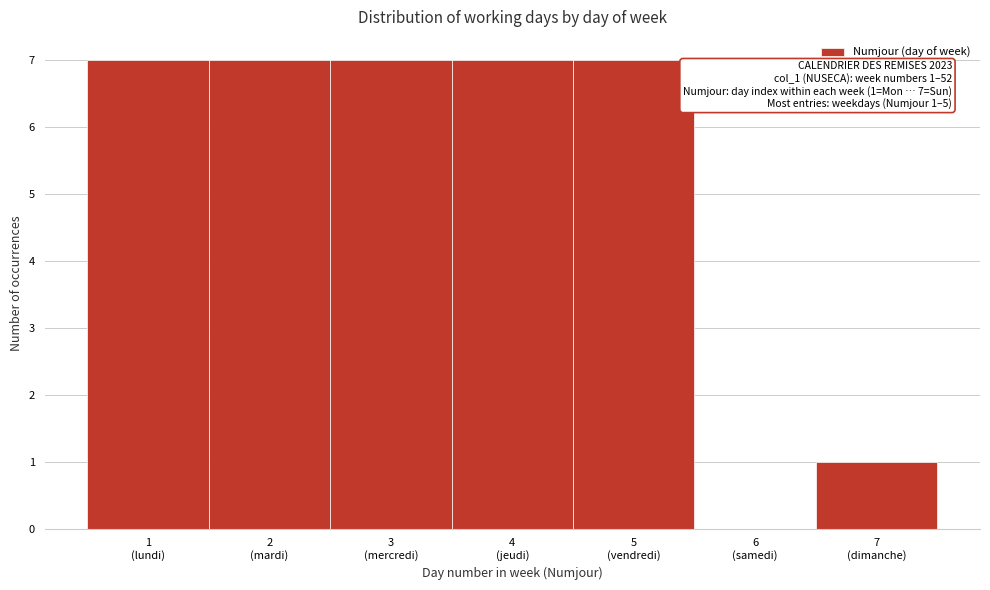

What is the greatest value displayed?

7